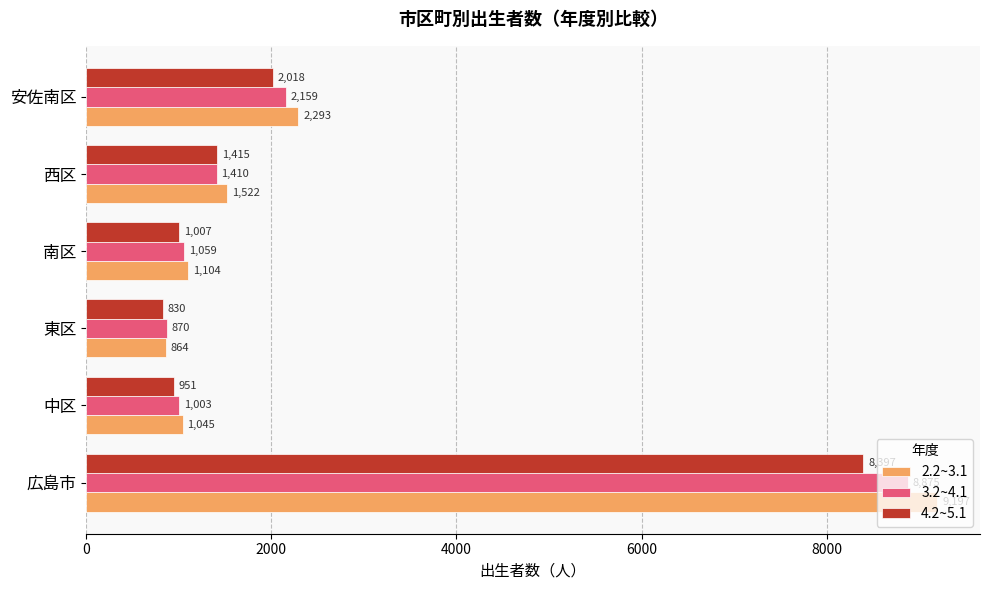

List the series in order of their overall mean, highest first.

2.2~3.1, 3.2~4.1, 4.2~5.1